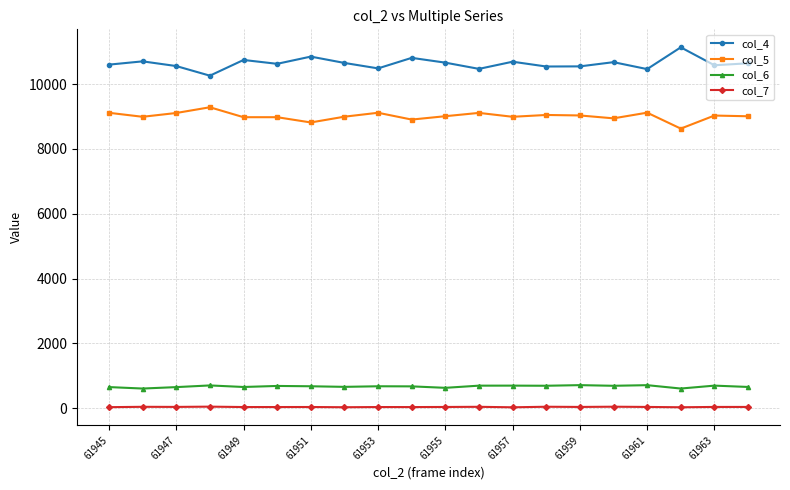

How many lines are shown in the chart?

4